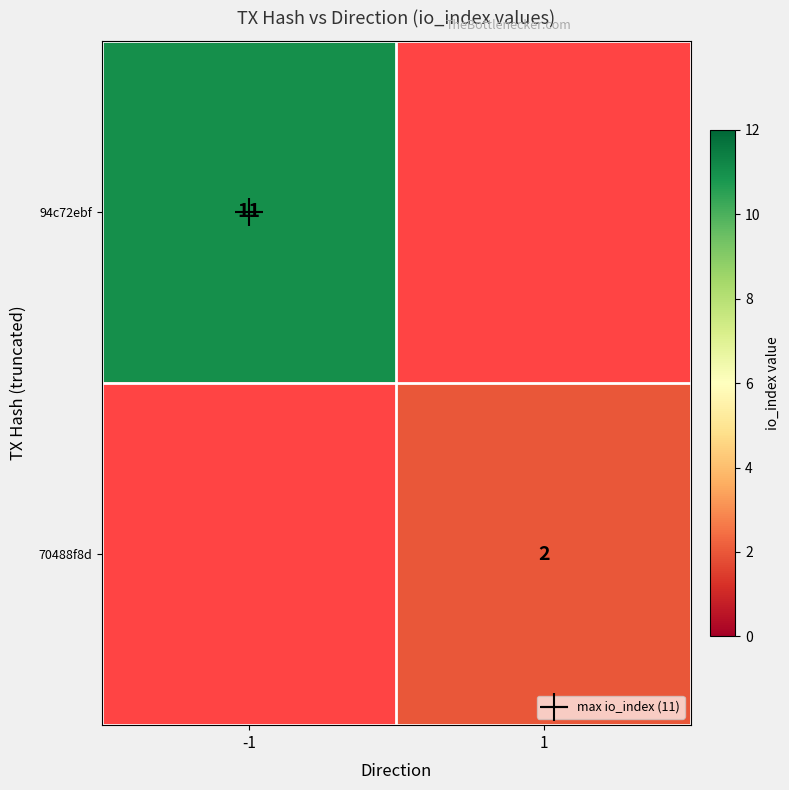

At how many categories does at least one series exceed 7?

1